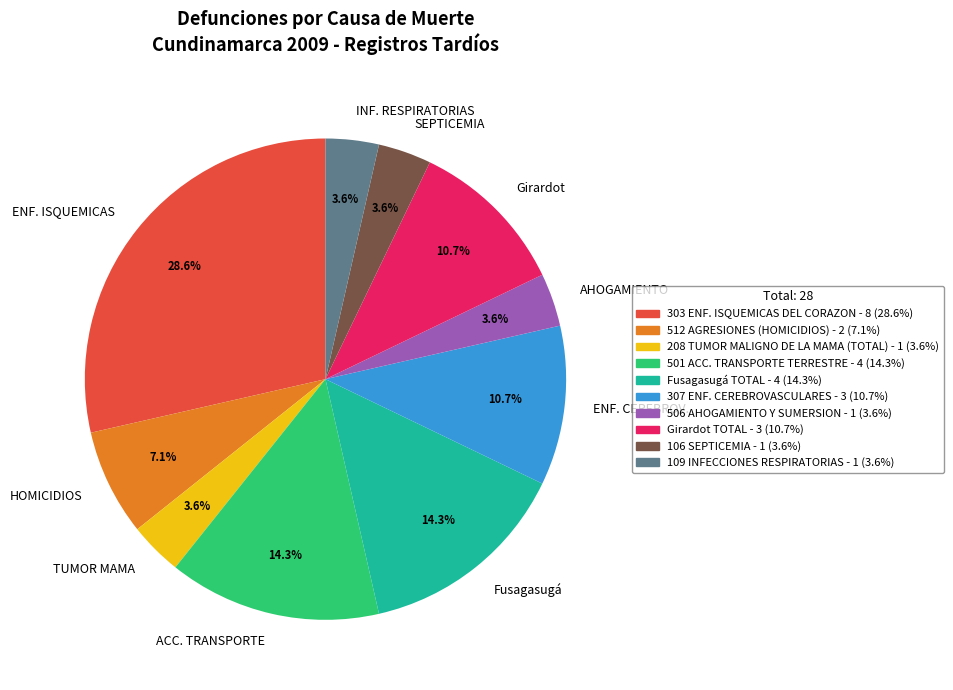

How many segments does this pie chart have?

10